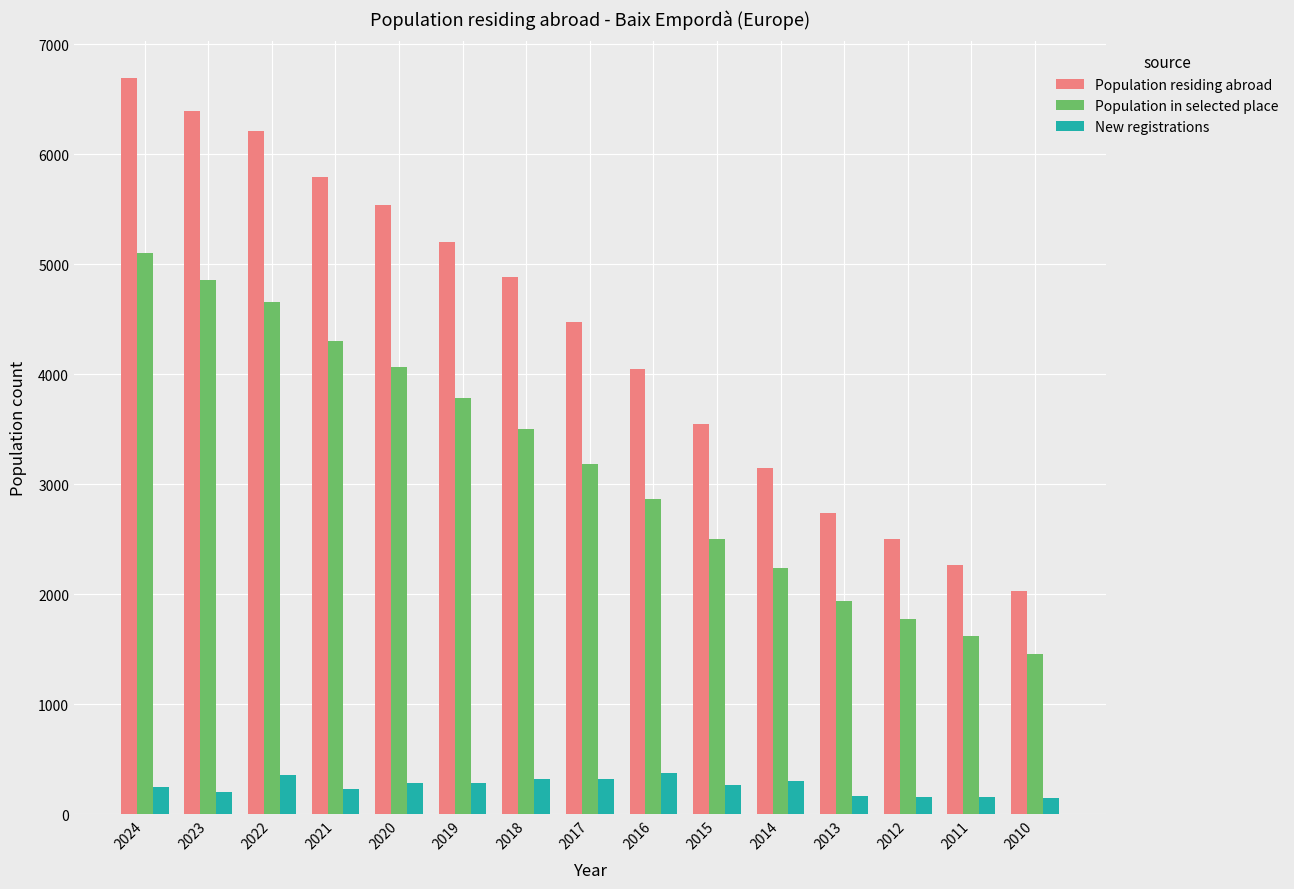

Rank the series at 2023 from highest to lowest value.

Population residing abroad, Population in selected place, New registrations